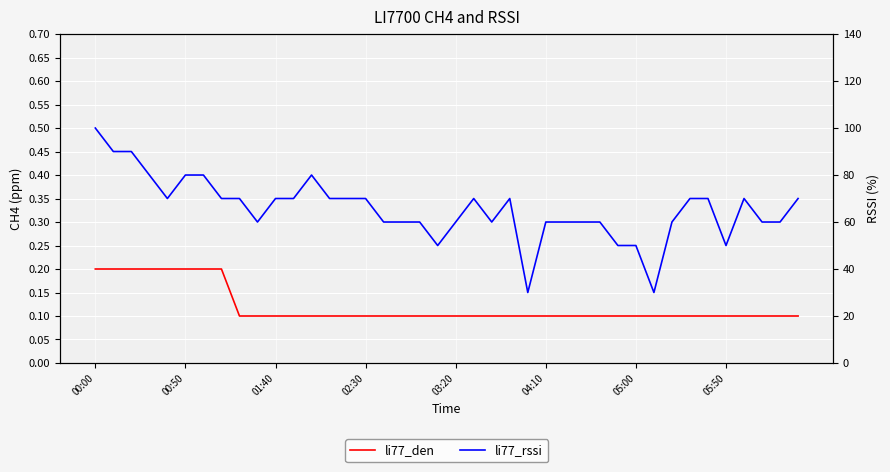

Does the chart display data point markers on the line(s)?

No